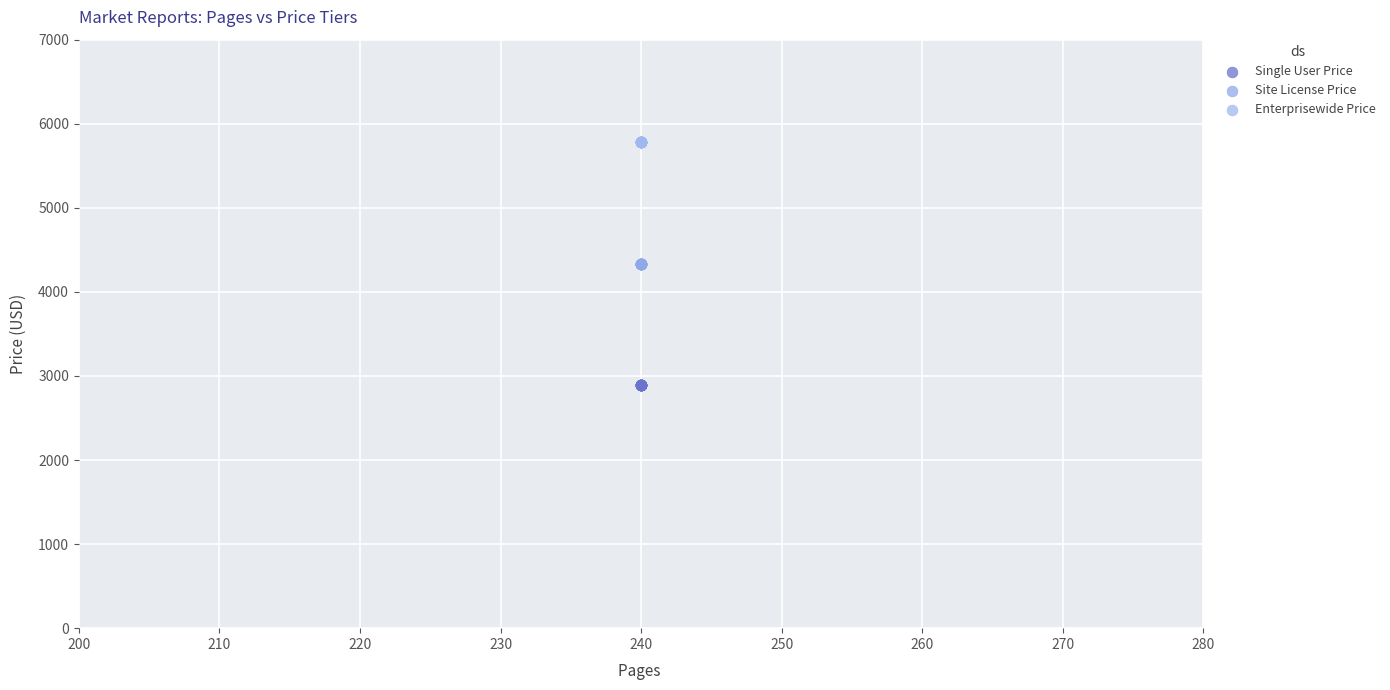

Which series reaches the maximum Y coordinate?

Enterprisewide Price